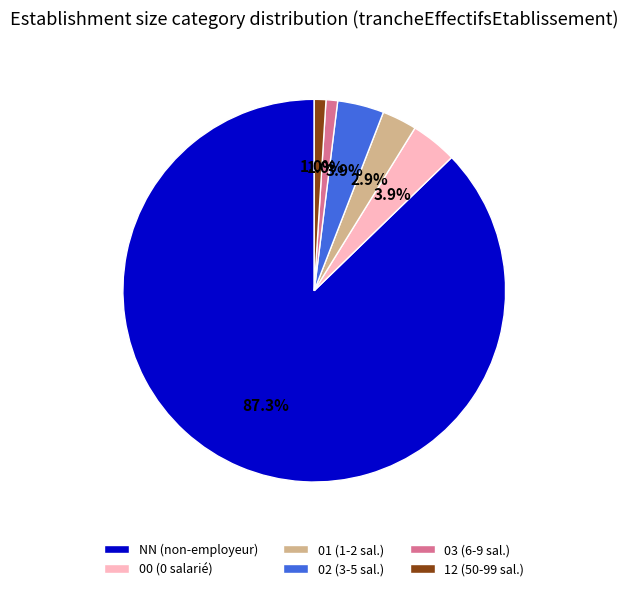

To the nearest percent, what is the combined percentage of 02 and 01?

7%